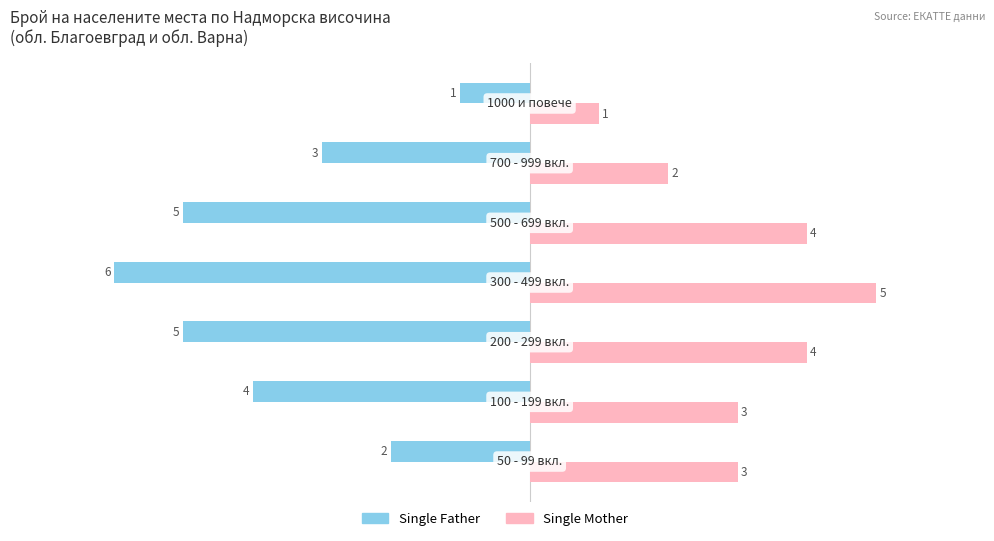

List the series in order of their overall mean, highest first.

Single Mother, Single Father